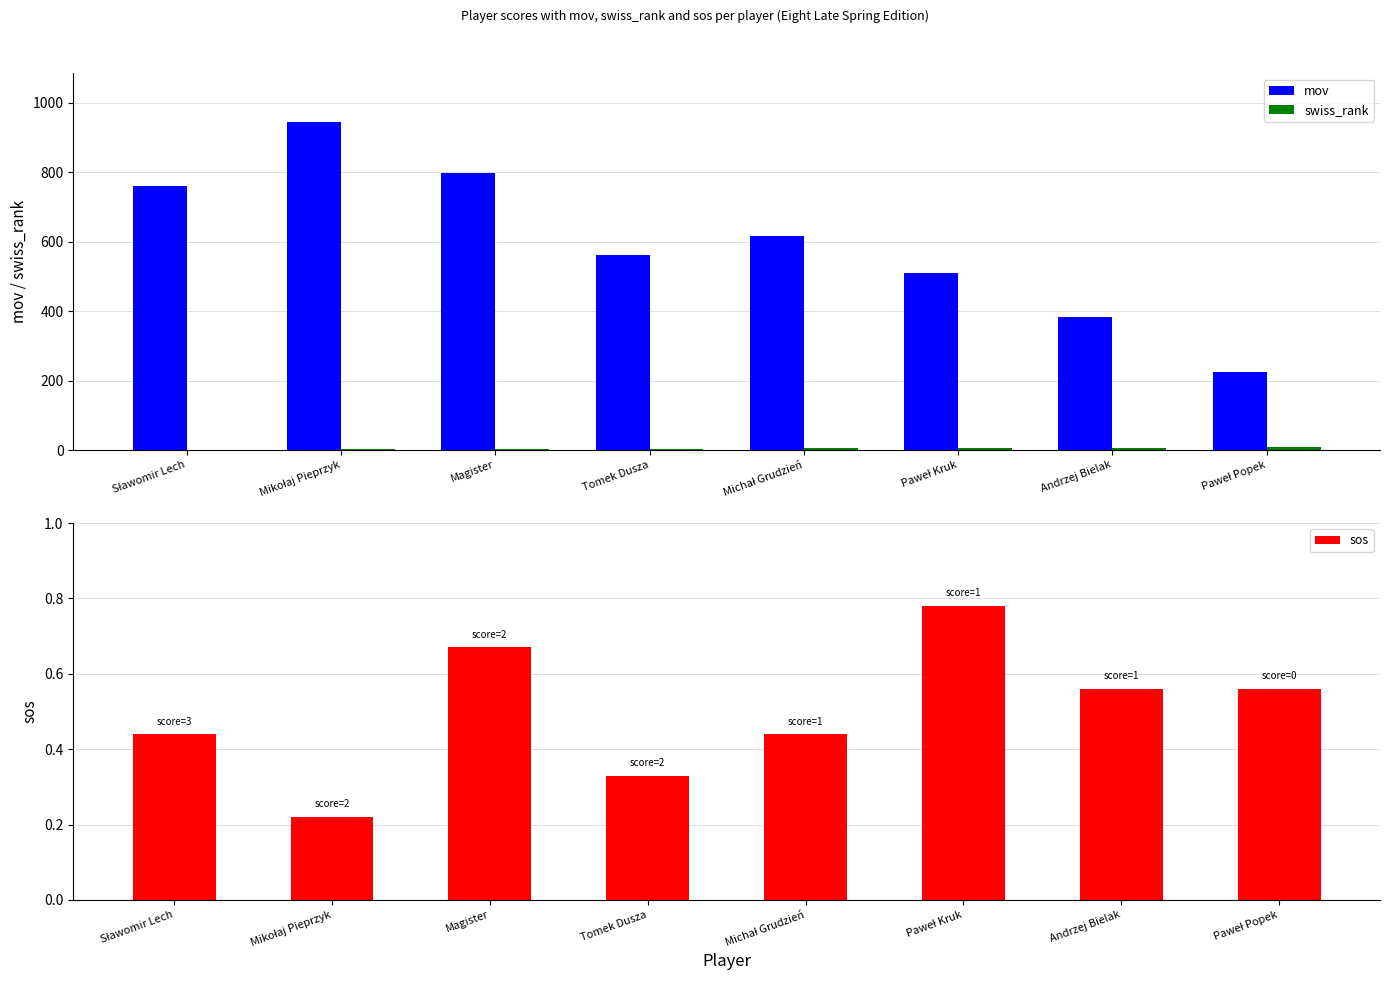

What is the difference between the highest and lowest values at Sławomir Lech?

761.6